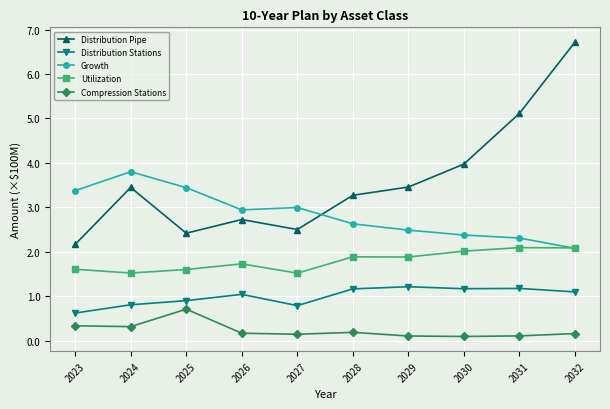

True or false: Utilization has more than 1 points higher than both neighbors.

True